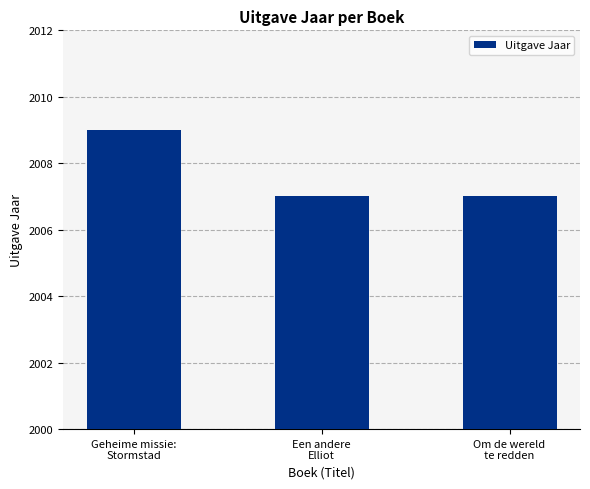

What is the ratio of the value at Om de wereld
te redden to the value at Een andere
Elliot?

1.0